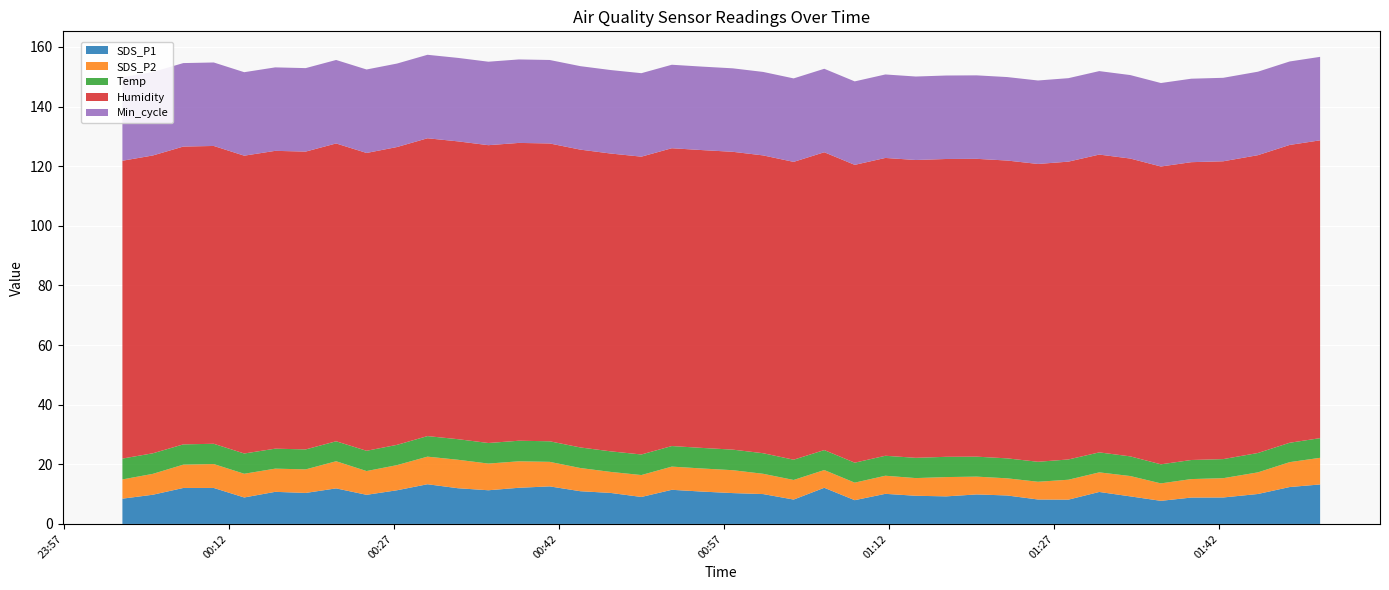

Reading right to left, transcribe all the data shown in this chart.

SDS_P1: 13.2	12.4	10.1	8.9	8.8	7.8	9.2	10.7	8.2	8.2	9.6	9.9	9.2	9.4	10.1	8.0	12.1	8.2	10.0	10.3	10.8	11.4	9.1	10.4	11.0	12.6	12.1	11.3	12.0	13.3	11.3	9.8	11.9	10.4	10.8	8.9	12.1	12.1	9.8	8.5
SDS_P2: 8.9	8.3	7.2	6.5	6.2	5.8	6.8	6.6	6.7	6.0	5.8	6.0	6.5	5.9	6.1	5.9	6.0	6.6	6.8	7.7	7.8	7.8	7.3	7.0	7.8	8.2	8.9	8.9	9.6	9.2	8.4	8.0	9.1	7.9	7.8	8.0	8.0	7.8	7.0	6.5
Temp: 6.6	6.5	6.5	6.4	6.4	6.4	6.6	6.7	6.8	6.7	6.7	6.7	6.8	6.8	6.7	6.7	6.7	6.8	6.9	6.9	6.9	6.9	6.9	6.9	6.9	6.9	6.9	6.9	6.9	6.9	6.8	6.8	6.7	6.7	6.7	6.8	6.8	6.8	6.9	7.0
Humidity: 99.9	99.9	99.9	99.9	99.9	99.9	99.9	99.9	99.9	99.9	99.9	99.9	99.9	99.9	99.9	99.9	99.9	99.9	99.9	99.9	99.9	99.9	99.9	99.9	99.9	99.9	99.9	99.9	99.9	99.9	99.9	99.9	99.9	99.9	99.9	99.9	99.9	99.9	99.9	99.9
Min_cycle: 28.0	28.0	28.0	28.0	28.0	28.0	28.0	28.0	28.0	28.0	28.0	28.0	28.0	28.0	28.0	28.0	28.0	28.0	28.0	28.0	28.0	28.0	28.0	28.0	28.0	28.0	28.0	28.0	28.0	28.0	28.0	28.0	28.0	28.0	28.0	28.0	28.0	28.0	28.0	28.0